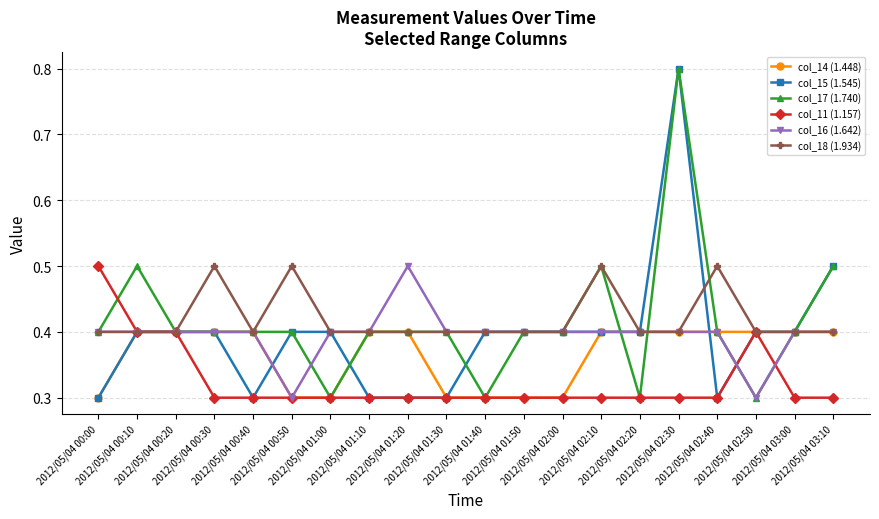

What value does the col_18 (1.934) series have at 2012/05/04 00:30?

0.5